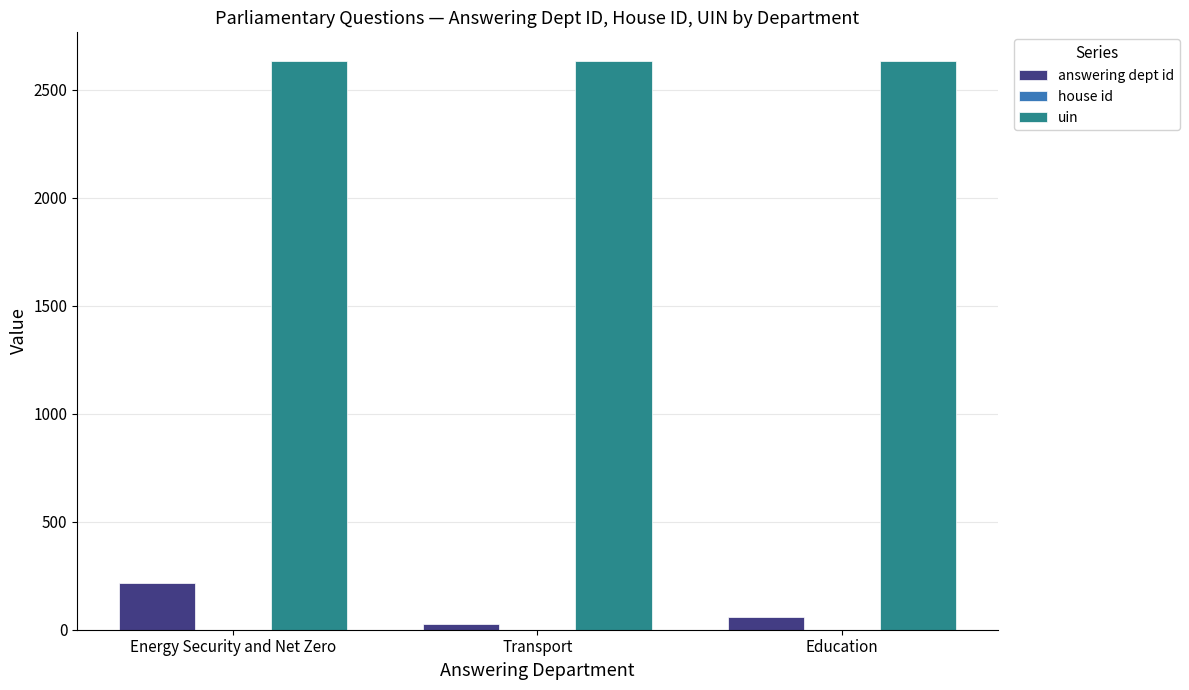

At which label is answering dept id closest to 121?

Education